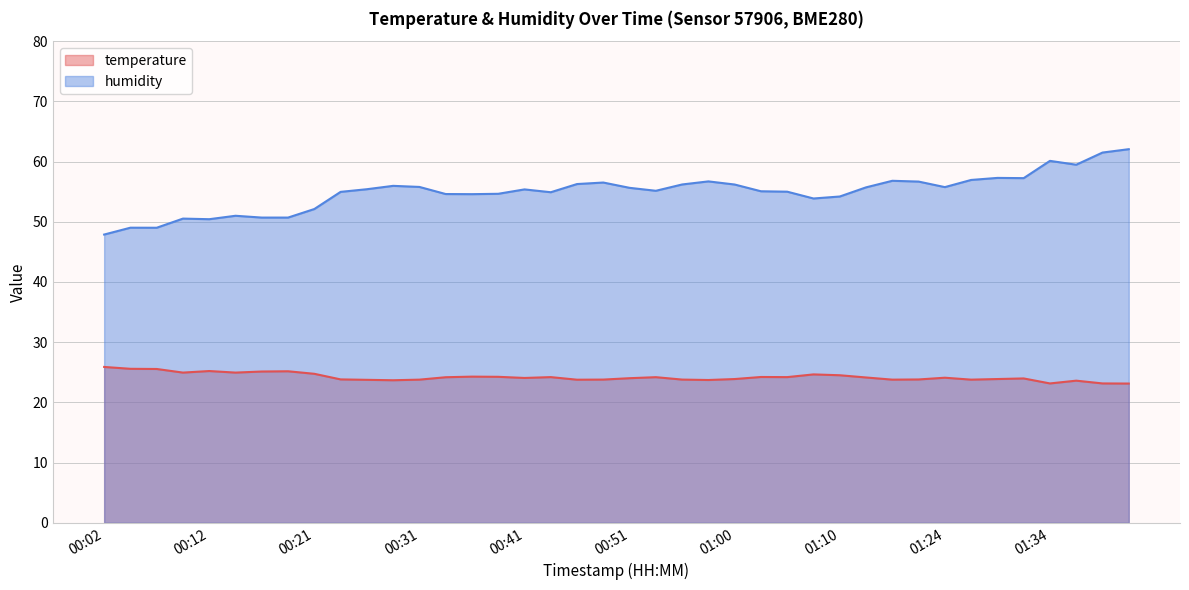

How many data points does each series have?

40